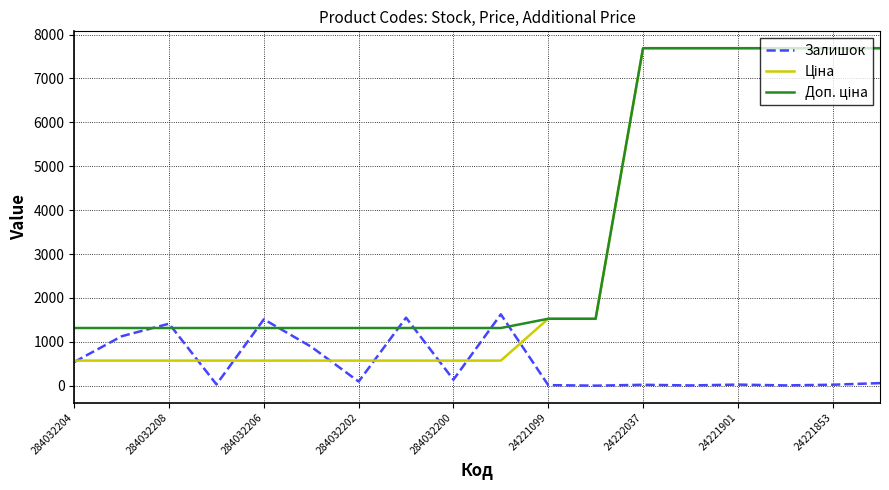

What is the maximum value shown in the chart?

7688.0